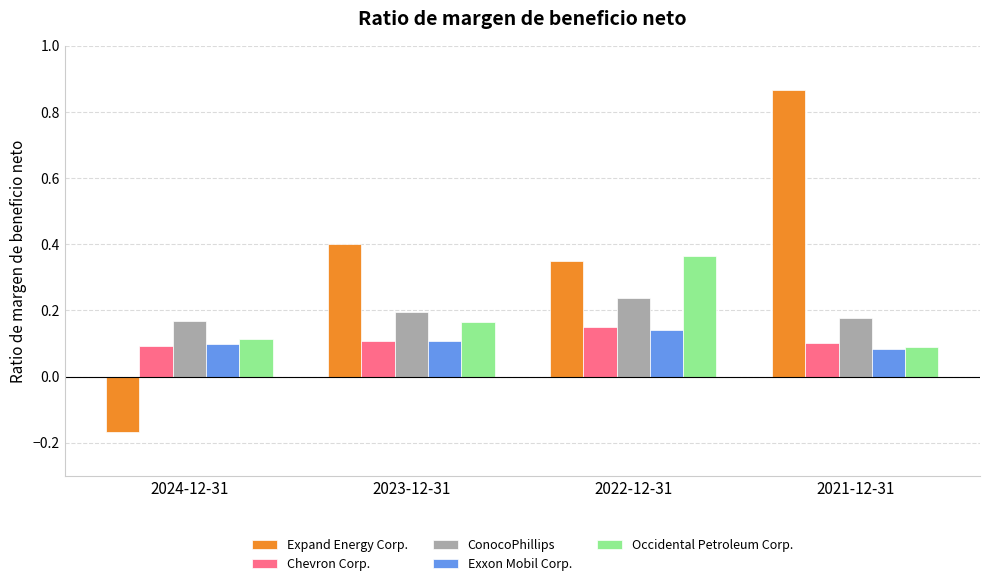

What position from the right is 2022-12-31?

2